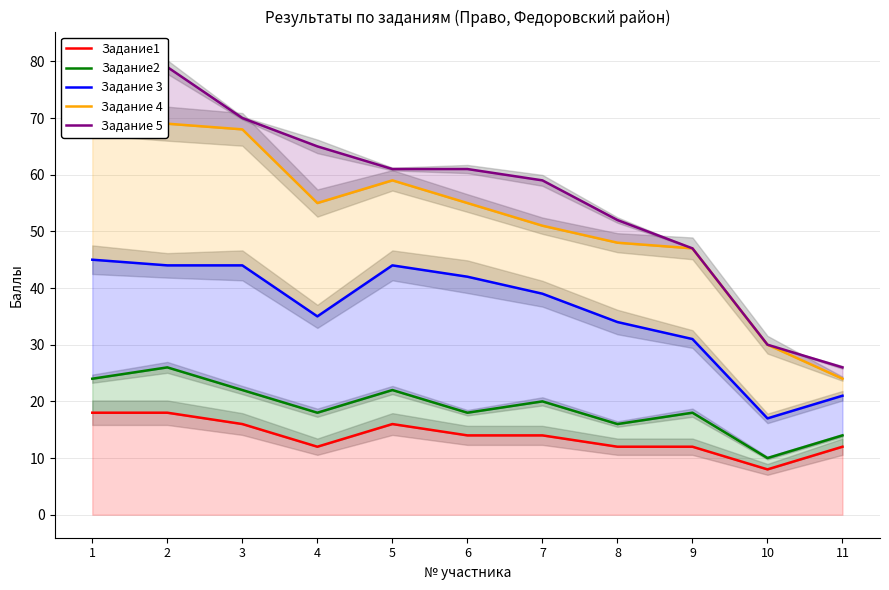

How many lines are shown in the chart?

5